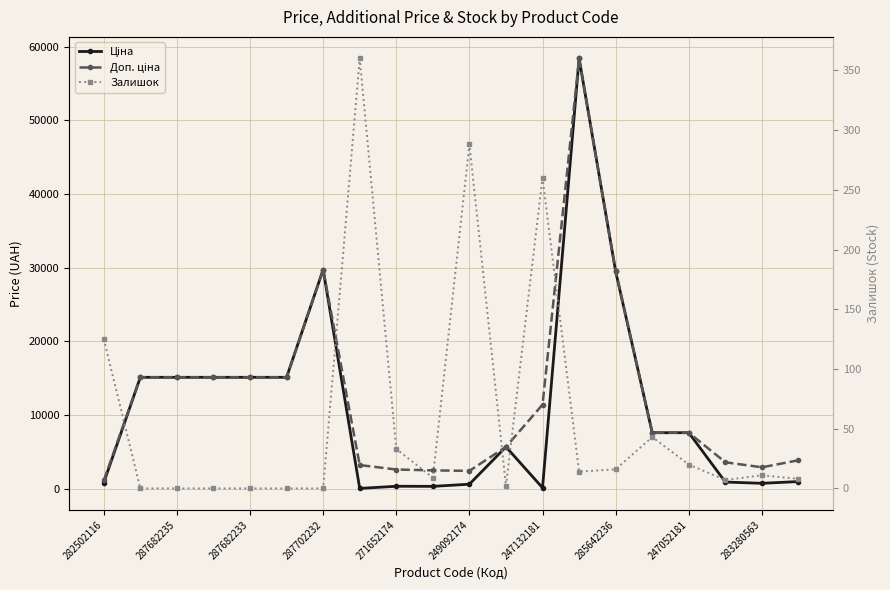

What is the difference between the Доп. ціна values at 15 and 287682233?

7523.5